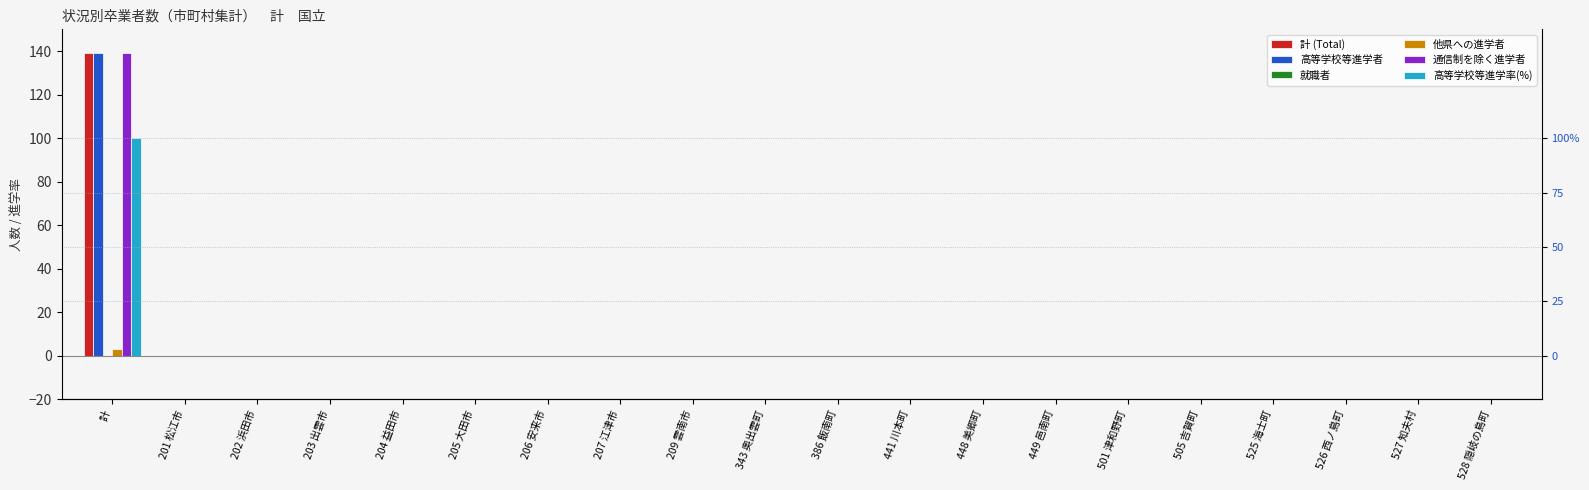

Reading right to left, extract all data points from this chart.

計 (Total): 0	0	0	0	0	0	0	0	0	0	0	0	0	0	0	0	0	0	0	139
高等学校等進学者: 0	0	0	0	0	0	0	0	0	0	0	0	0	0	0	0	0	0	0	139
就職者: 0	0	0	0	0	0	0	0	0	0	0	0	0	0	0	0	0	0	0	0
他県への進学者: 0	0	0	0	0	0	0	0	0	0	0	0	0	0	0	0	0	0	0	3
通信制を除く進学者: 0	0	0	0	0	0	0	0	0	0	0	0	0	0	0	0	0	0	0	139
高等学校等進学率(%): 0	0	0	0	0	0	0	0	0	0	0	0	0	0	0	0	0	0	0	100